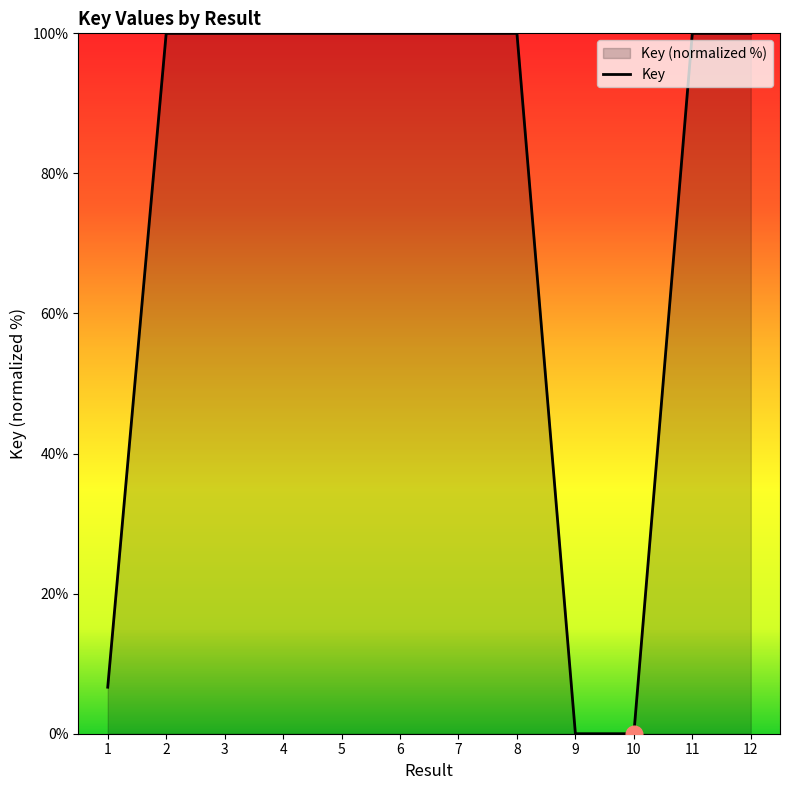

The chart shows a value of 174.6 at 3. True or false?

False